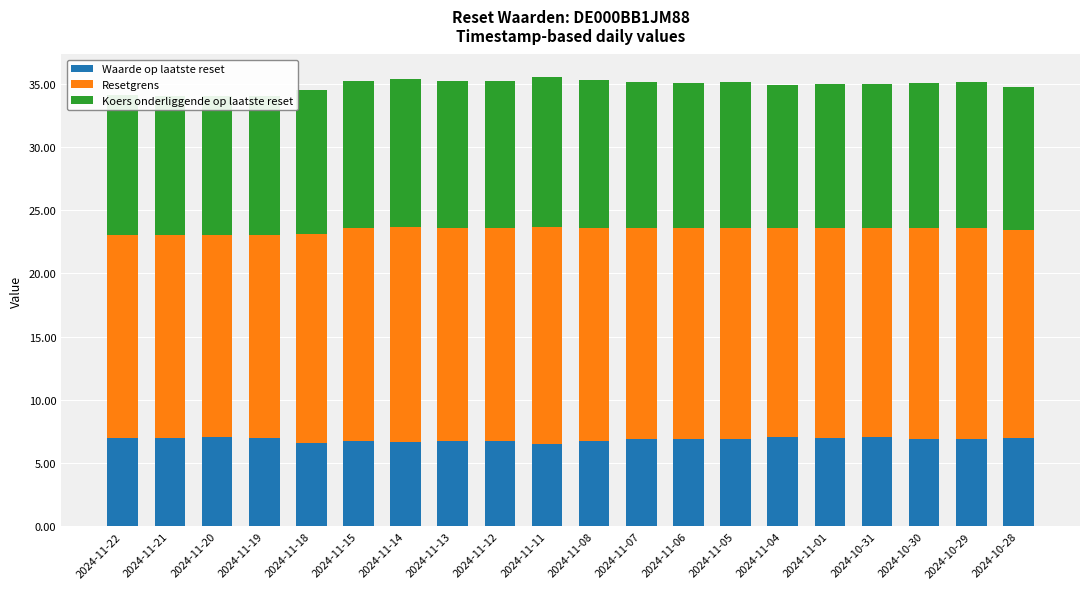

At which category is the sum across all series the highest?

2024-11-11